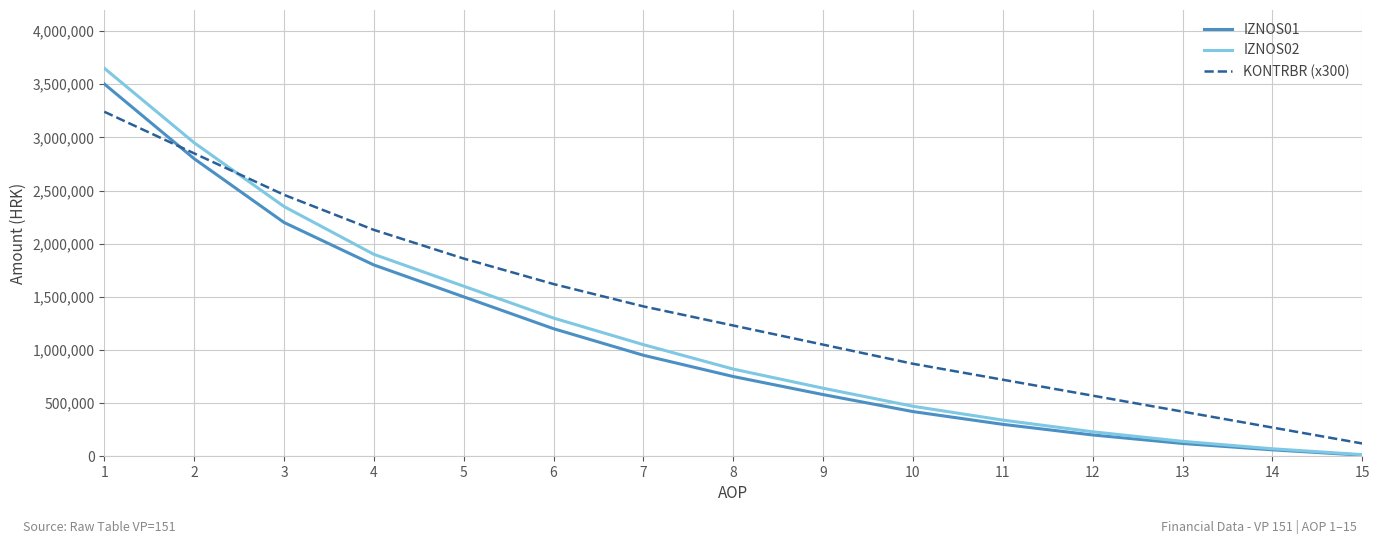

The IZNOS02 series shows 1600000.0 at 5. True or false?

True